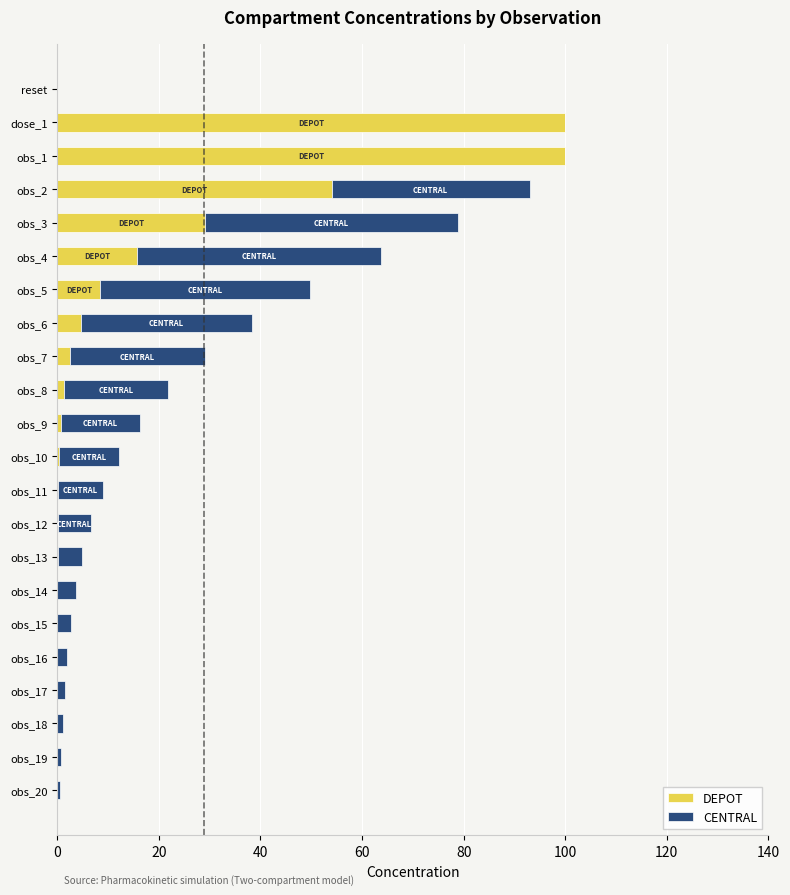

Is it true that DEPOT equals 15.8 at obs_4?

True